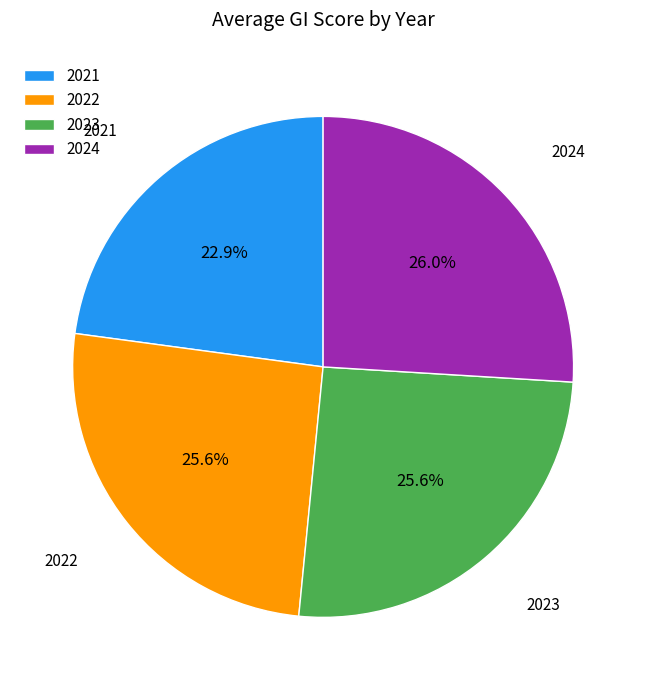

What percentage is the 2022 slice, to the nearest percent?

26%